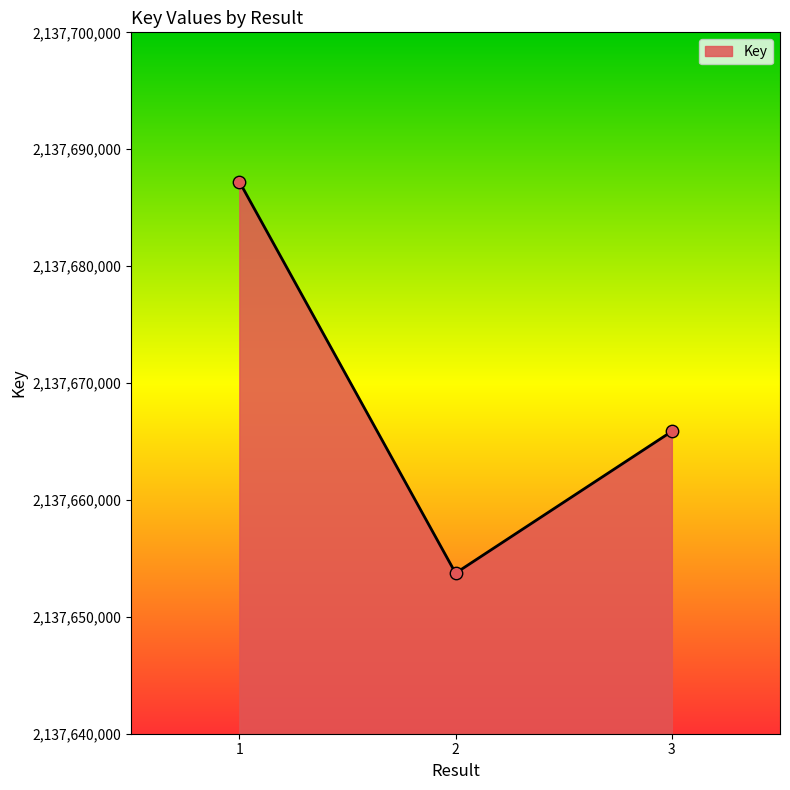

What is the ratio of the value at 3 to the value at 2?

1.0